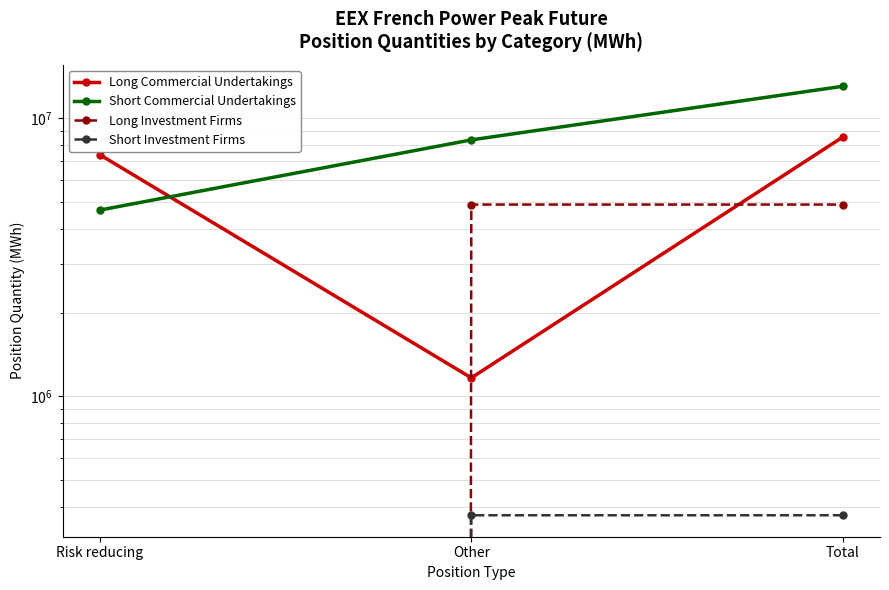

True or false: Short Investment Firms has a value of 373644 at Total.

True